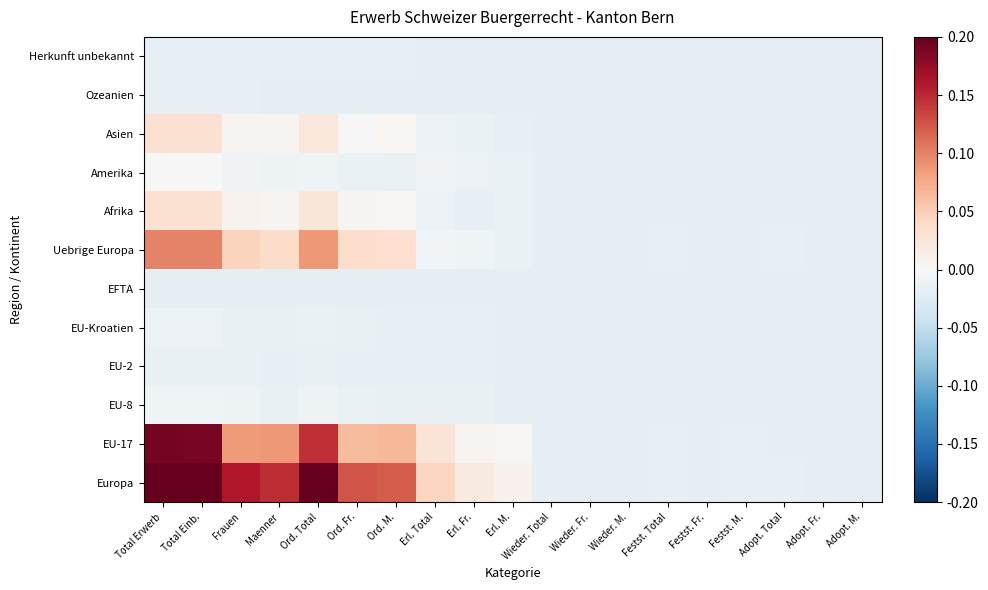

How many data points does each series have?

19